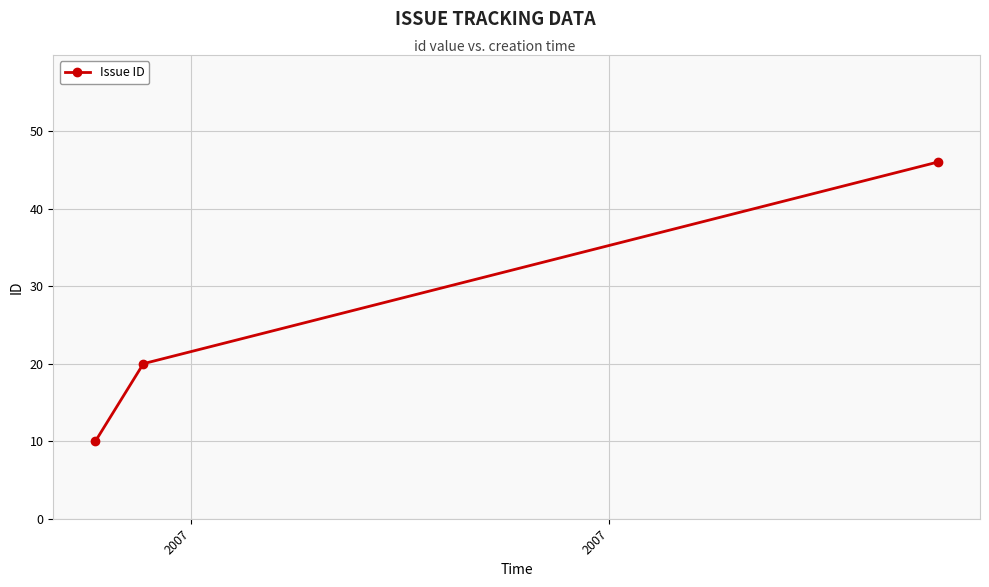

What is the sum of all values?

76